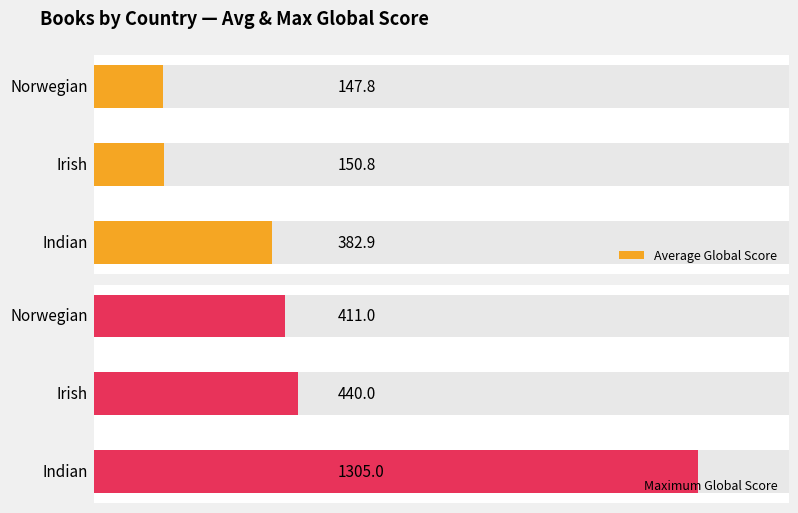

How many bars are there in total?

6